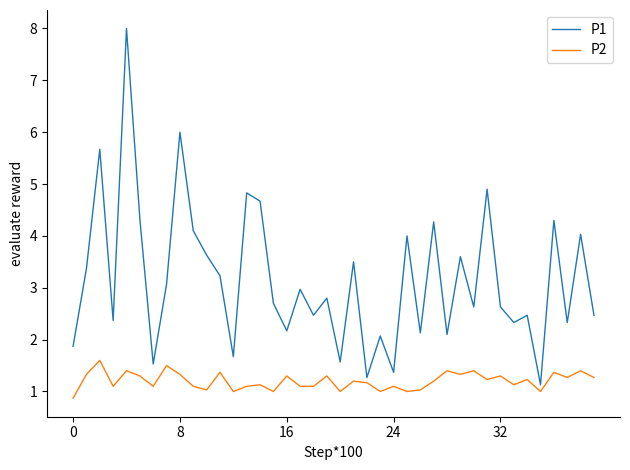

Count the number of categories in the chart.

40